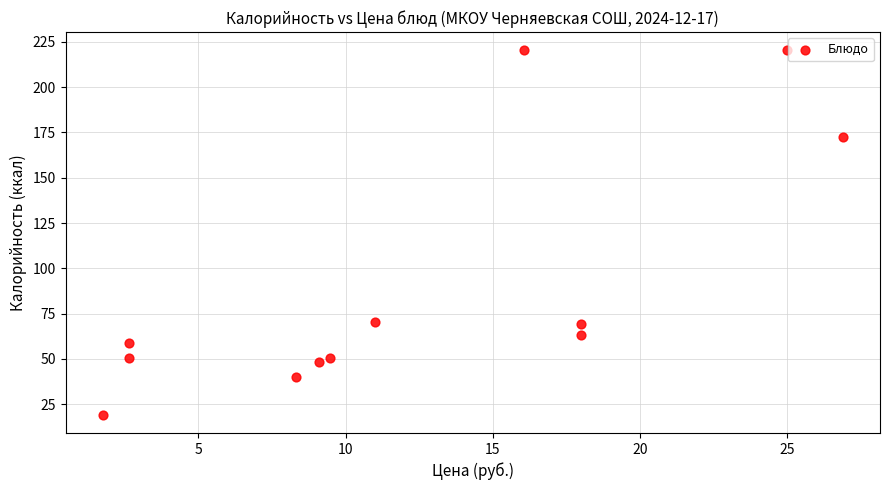

What is the range of X values (max minus min)?

25.1